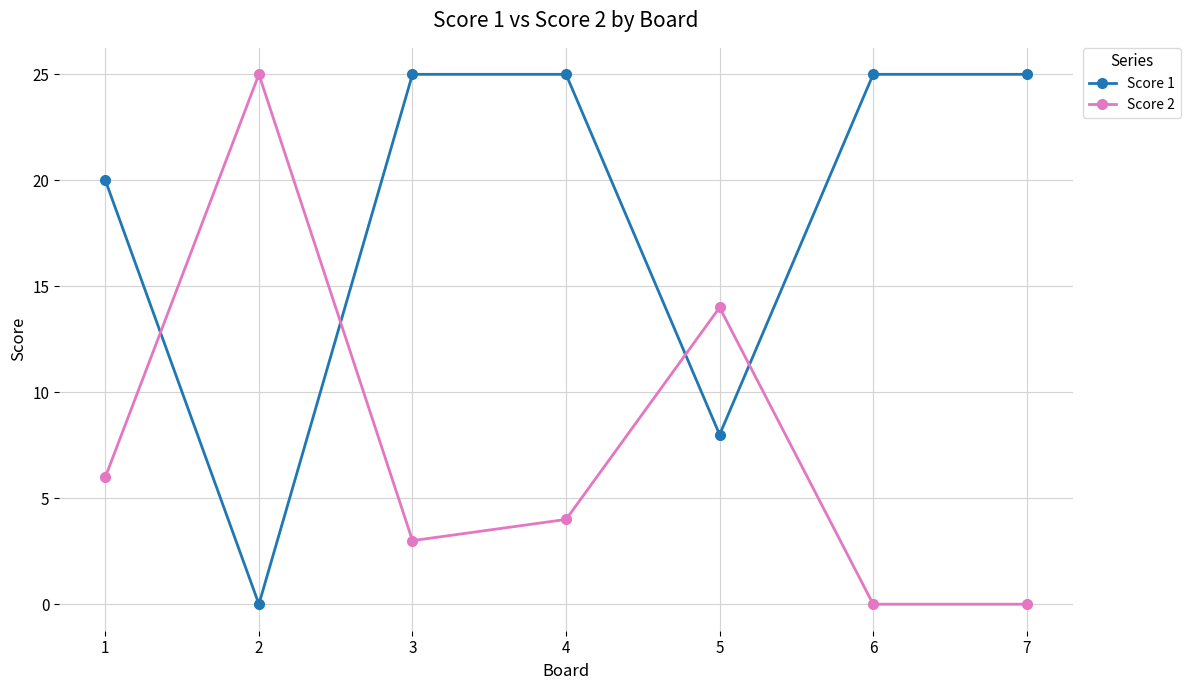

Reading right to left, list all the values displayed in this chart.

Score 1: 25	25	8	25	25	0	20
Score 2: 0	0	14	4	3	25	6